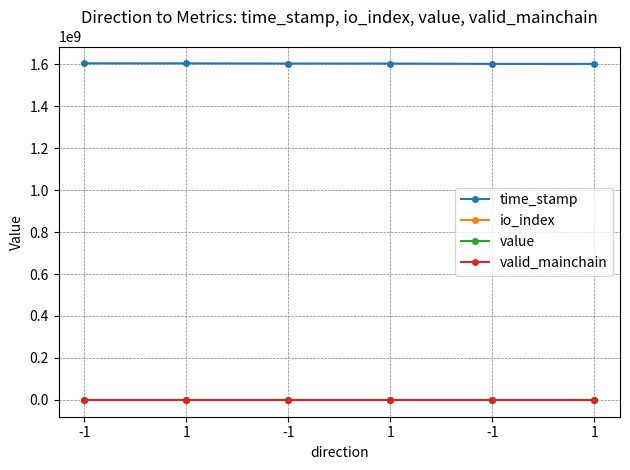

What are all the series names shown in the legend?

time_stamp, io_index, value, valid_mainchain